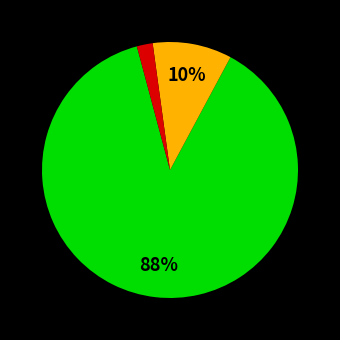

Is there a majority slice in this chart?

Yes